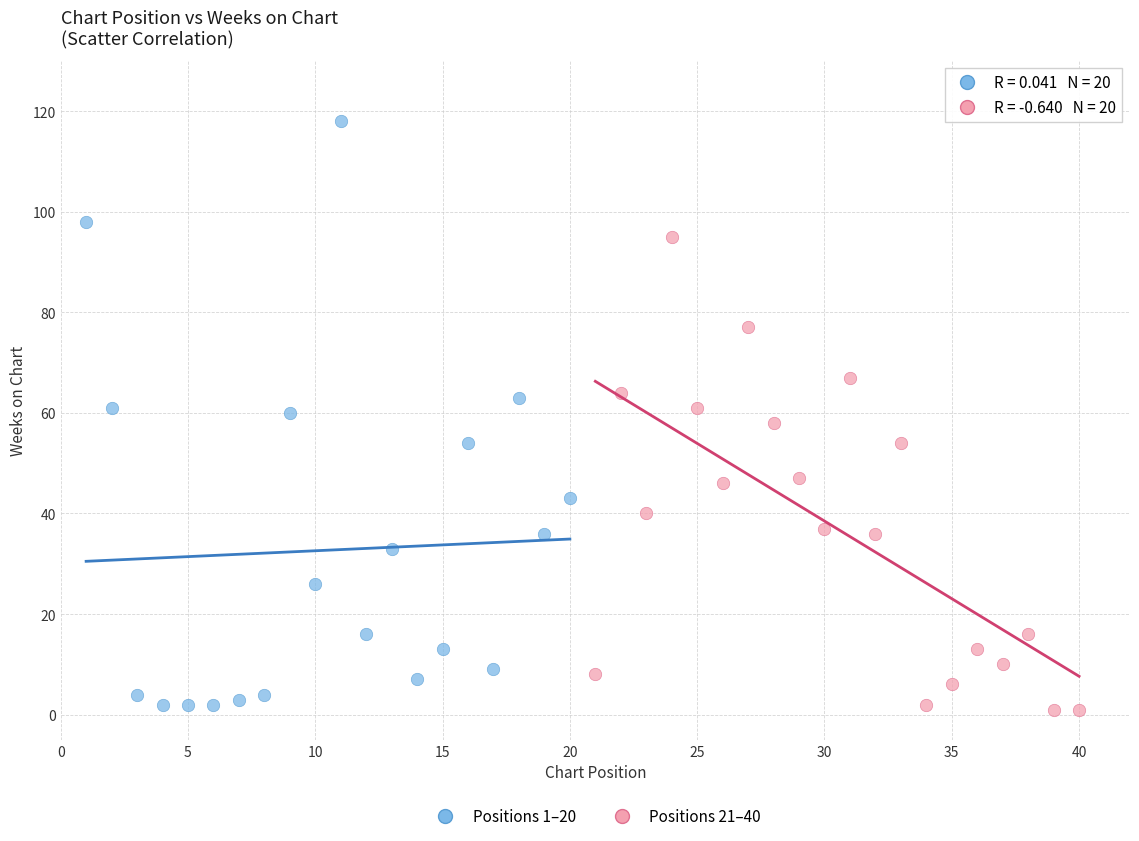

Which series contains the highest Y value?

Positions 1–20